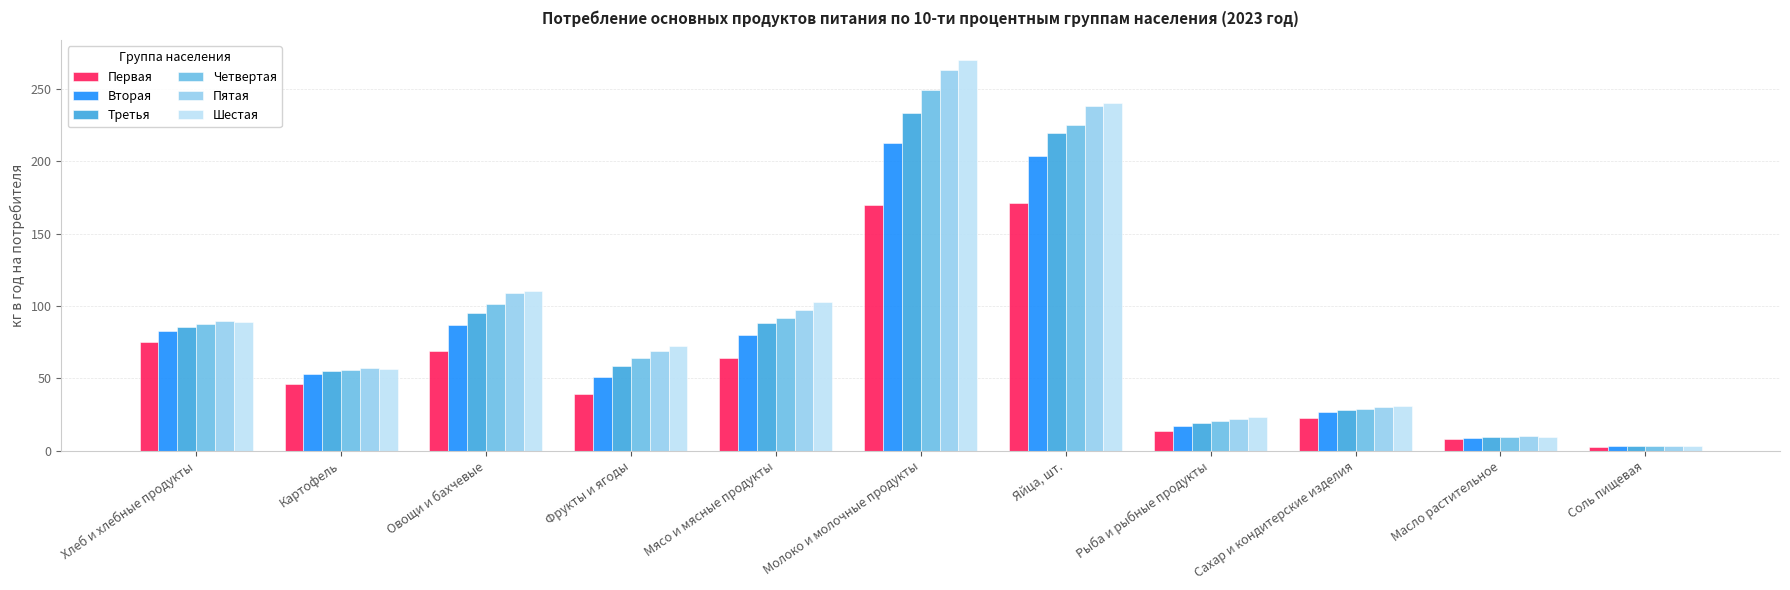

What is the maximum value shown in the chart?

270.3